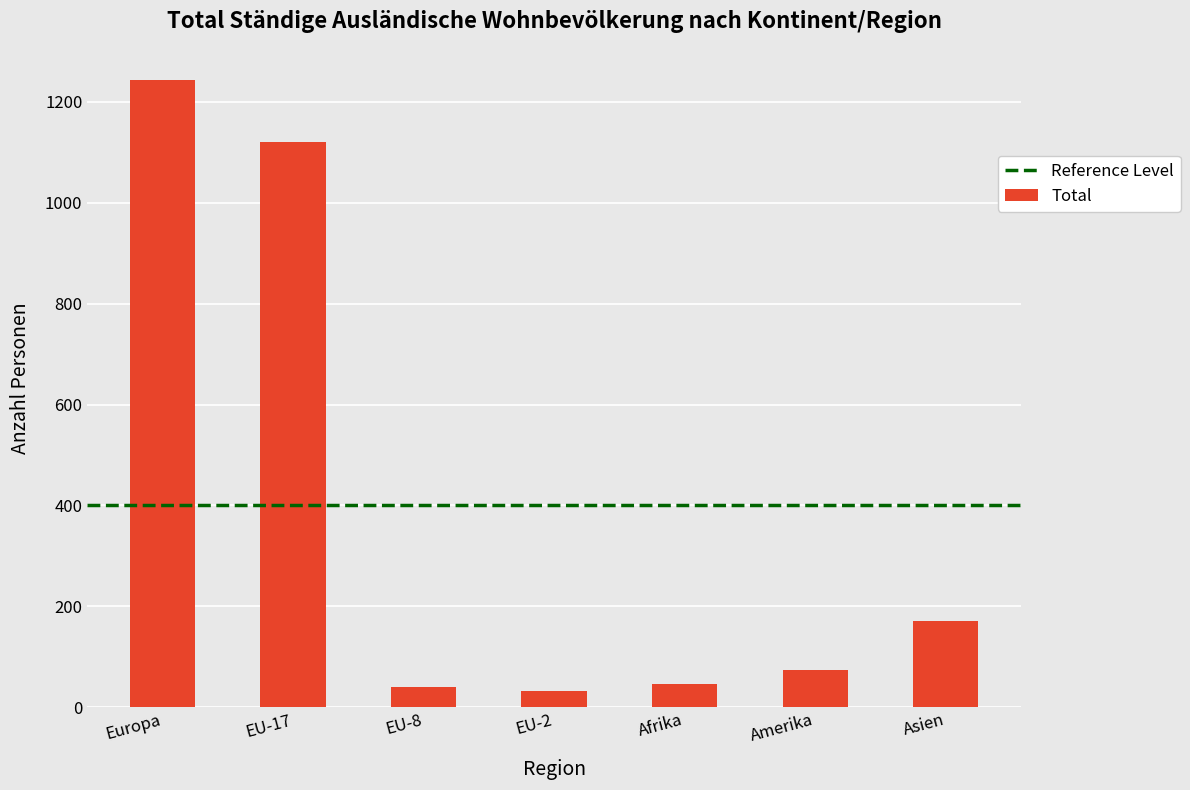

What is the difference between the second highest and second lowest values?

1080